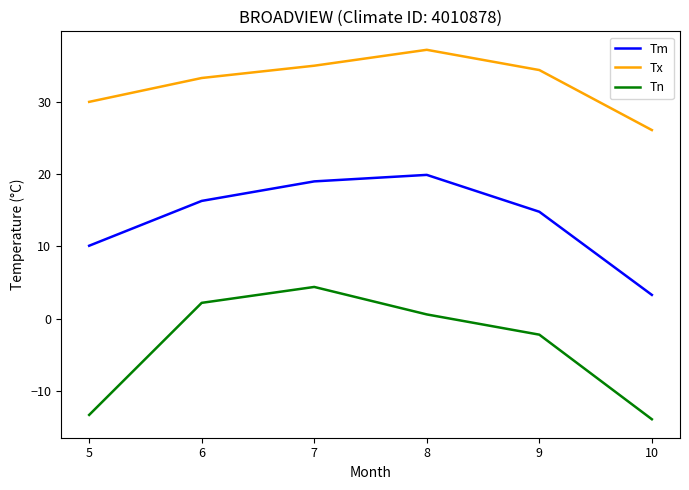

Is this an area chart (filled region under the line)?

No